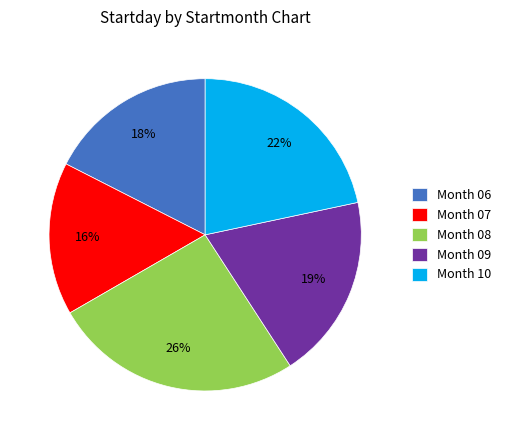

Rank the categories by value from lowest to highest.

Month 07, Month 06, Month 09, Month 10, Month 08